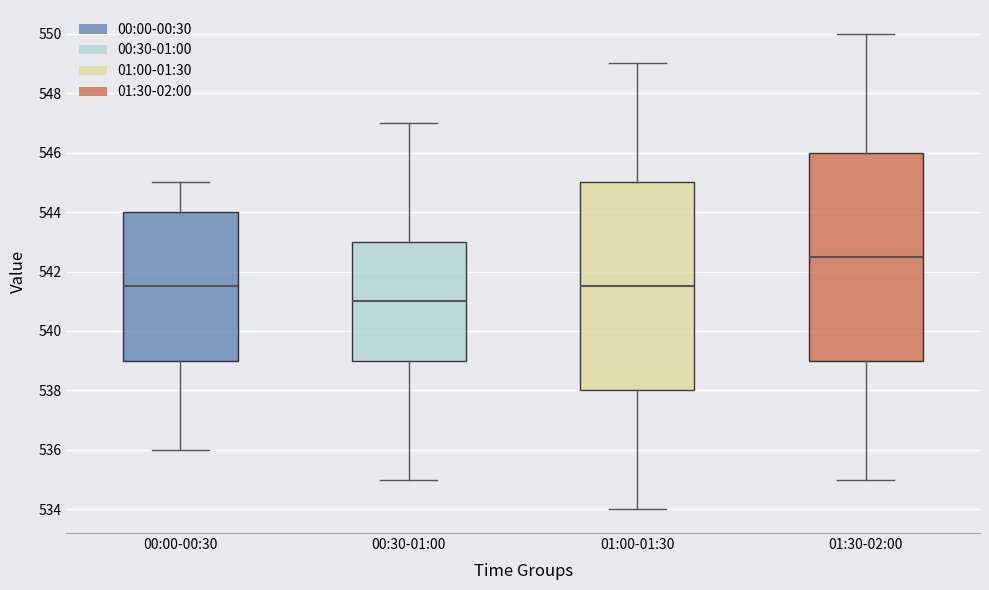

Which box has the lowest median line?

00:30-01:00